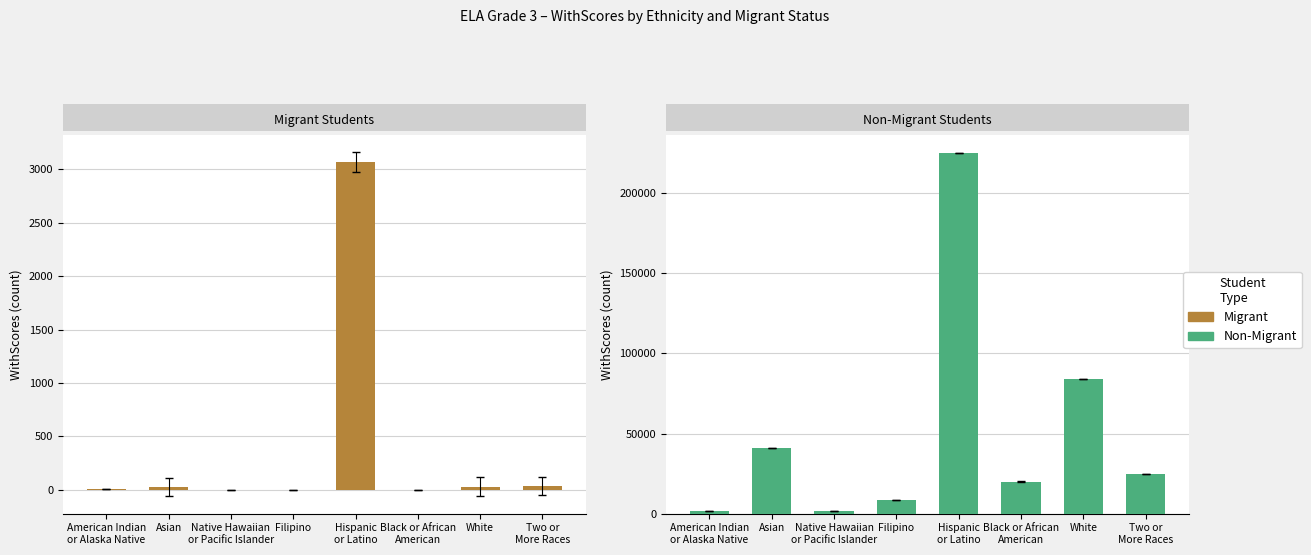

What is the total value across all series at Two or
More Races?

24990